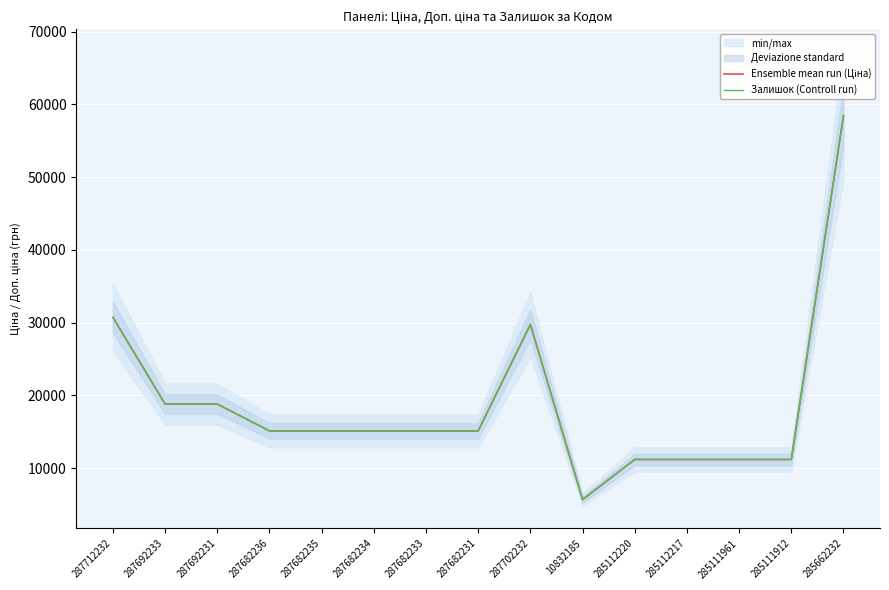

Rank the series by their maximum value, from lowest to highest.

Ensemble mean run (Ціна), Залишок (Controll run)